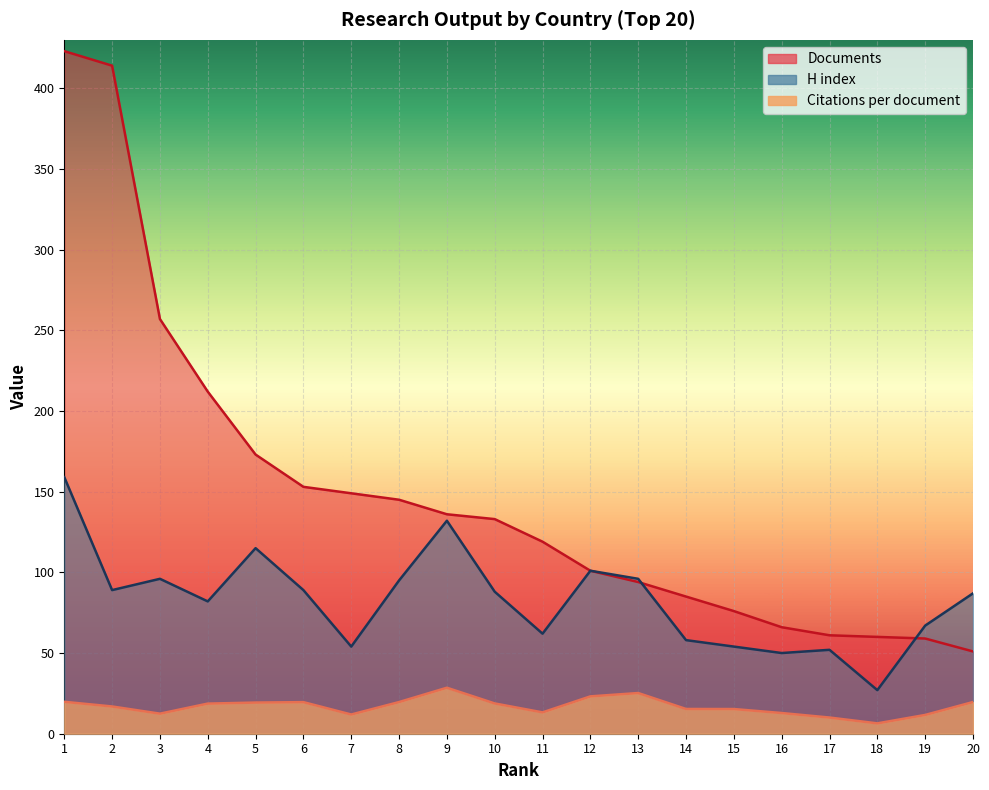

Reading right to left, transcribe all the data shown in this chart.

Citations per document: 19.6	11.6	6.4	10.0	12.8	15.3	15.3	25.2	23.1	13.2	18.8	28.5	19.6	11.9	19.6	19.3	18.7	12.4	16.9	19.8
H index: 87.0	67.0	27.0	52.0	50.0	54.0	58.0	96.0	101.0	62.0	88.0	132.0	95.0	54.0	89.0	115.0	82.0	96.0	89.0	159.0
Documents: 51.0	59.0	60.0	61.0	66.0	76.0	85.0	94.0	101.0	119.0	133.0	136.0	145.0	149.0	153.0	173.0	212.0	257.0	414.0	423.0